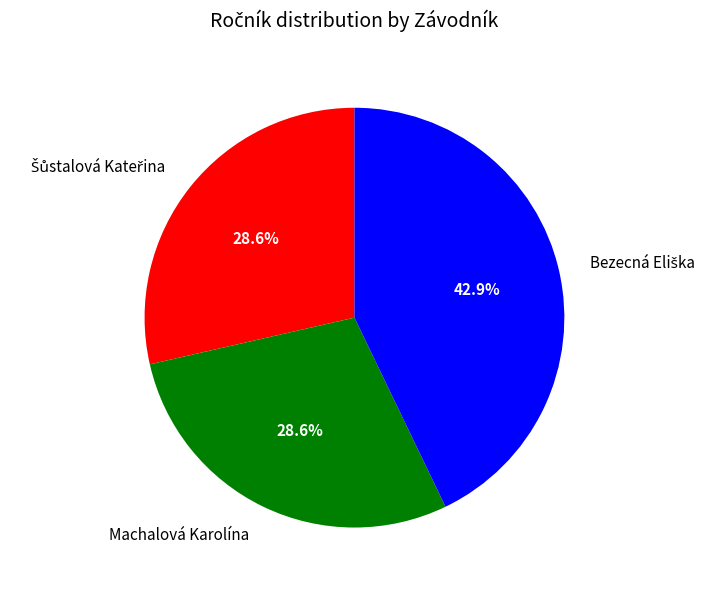

What percentage is NOT represented by Machalová Karolína?

71.4%